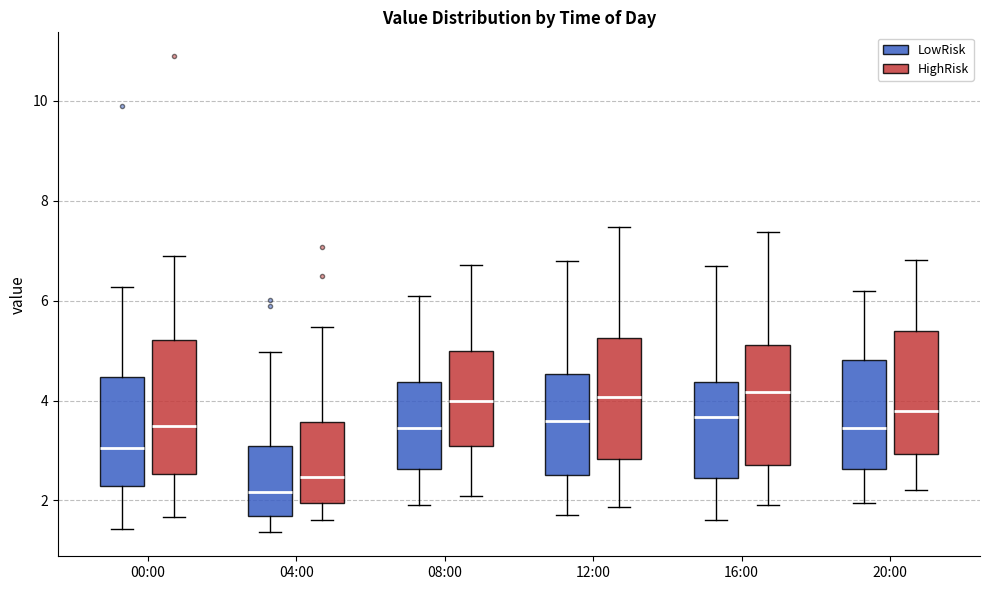

Reading left to right, read every box against the y-axis: the position of its median line, the range the box covers, and the ends of its whiskers. The values are not printed on the chart, so give them approximately, as read against the axis.

00:00 (LowRisk): median 3.0, box 2.2 to 4.4, whiskers 1.4 to 6.2
00:00 (HighRisk): median 3.4, box 2.6 to 5.2, whiskers 1.6 to 6.8
04:00 (LowRisk): median 2.2, box 1.6 to 3.0, whiskers 1.4 to 5.0
04:00 (HighRisk): median 2.4, box 2.0 to 3.6, whiskers 1.6 to 5.4
08:00 (LowRisk): median 3.4, box 2.6 to 4.4, whiskers 2.0 to 6.2
08:00 (HighRisk): median 4.0, box 3.0 to 5.0, whiskers 2.0 to 6.8
12:00 (LowRisk): median 3.6, box 2.6 to 4.6, whiskers 1.8 to 6.8
12:00 (HighRisk): median 4.0, box 2.8 to 5.2, whiskers 1.8 to 7.4
16:00 (LowRisk): median 3.6, box 2.4 to 4.4, whiskers 1.6 to 6.8
16:00 (HighRisk): median 4.2, box 2.8 to 5.2, whiskers 2.0 to 7.4
20:00 (LowRisk): median 3.4, box 2.6 to 4.8, whiskers 2.0 to 6.2
20:00 (HighRisk): median 3.8, box 3.0 to 5.4, whiskers 2.2 to 6.8